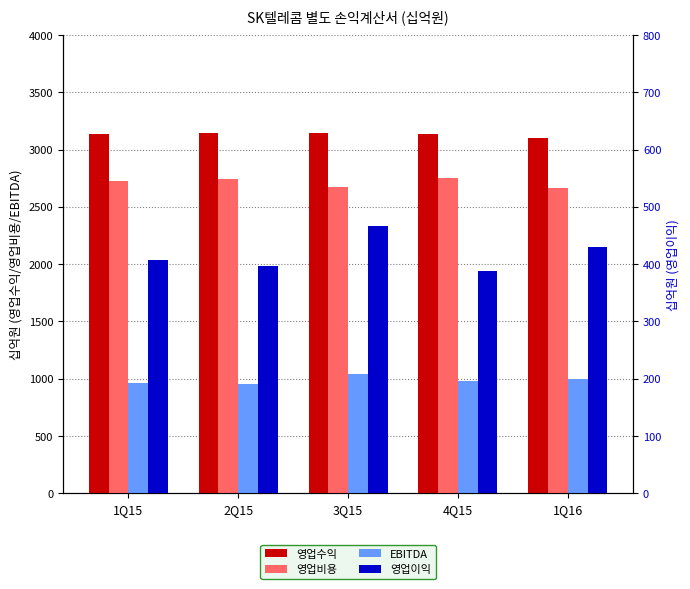

Which category has the highest value in the EBITDA series?

3Q15